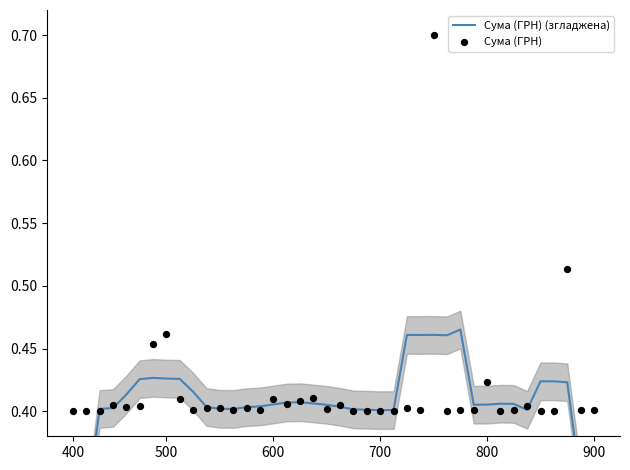

Which series has the largest total across all categories?

Сума (ГРН)